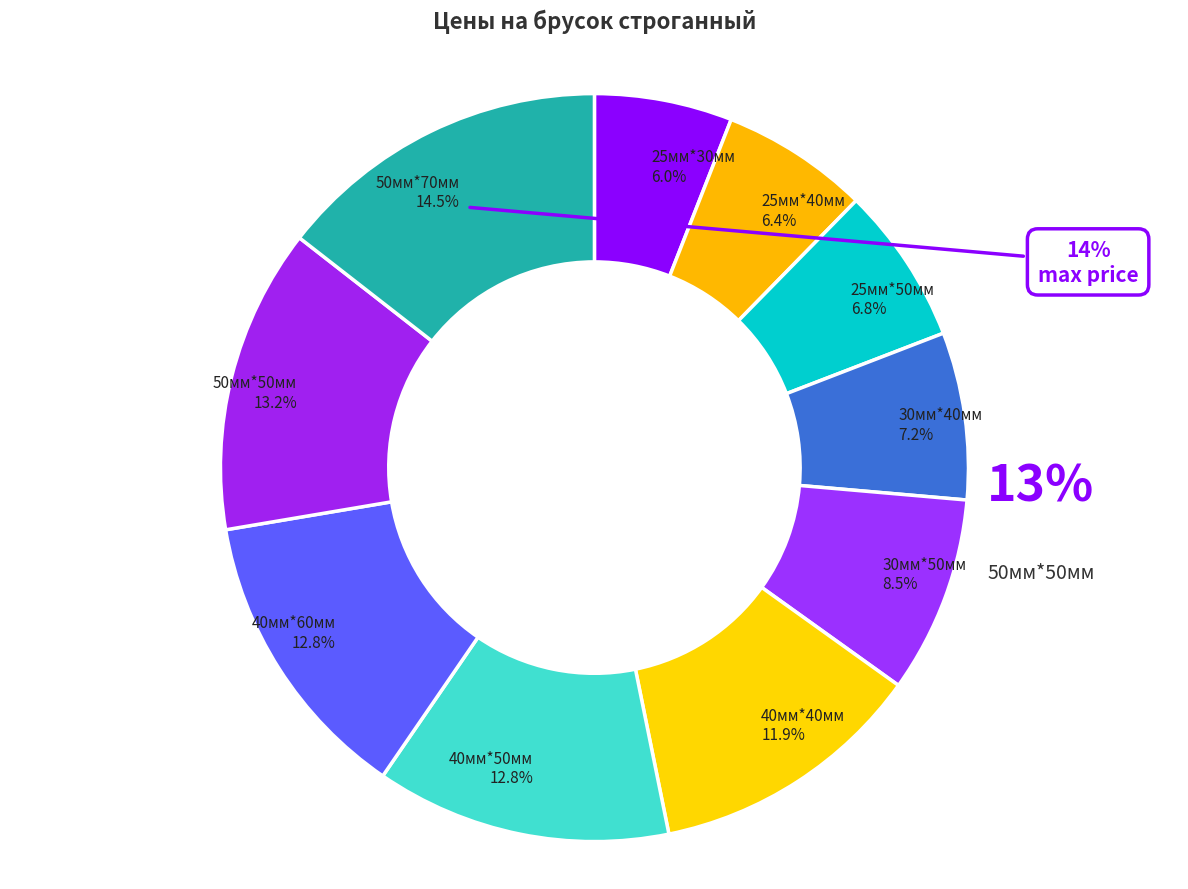

Is it true that 40мм*50мм is 13% of the pie?

True